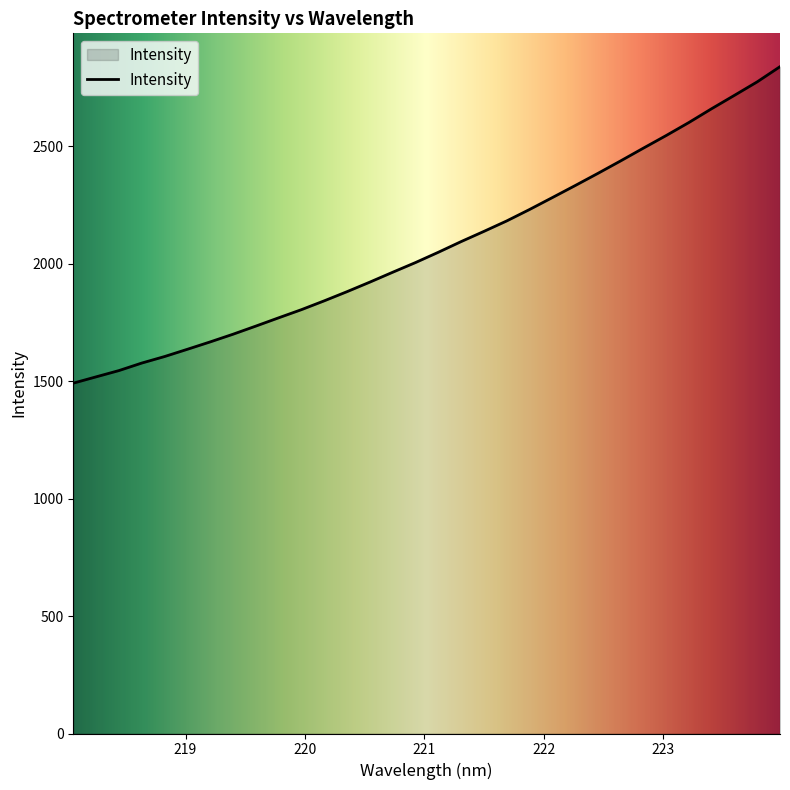

What is the smallest value displayed?

1491.6